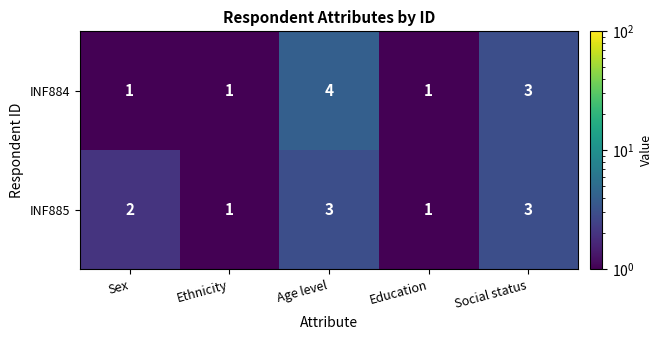

Rank the series by their maximum value, from lowest to highest.

INF885, INF884